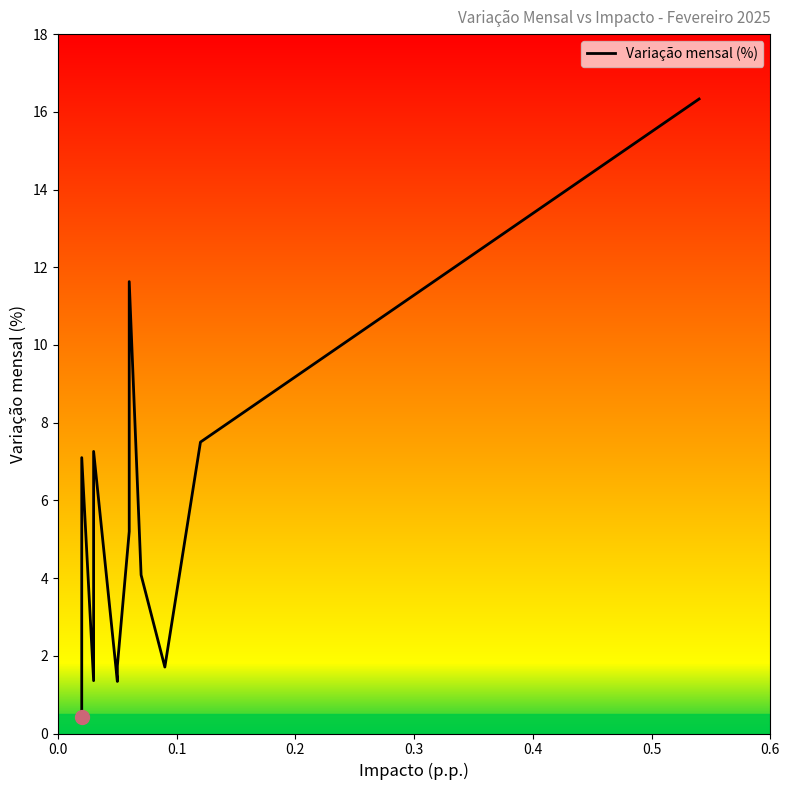

How many lines are shown in the chart?

1